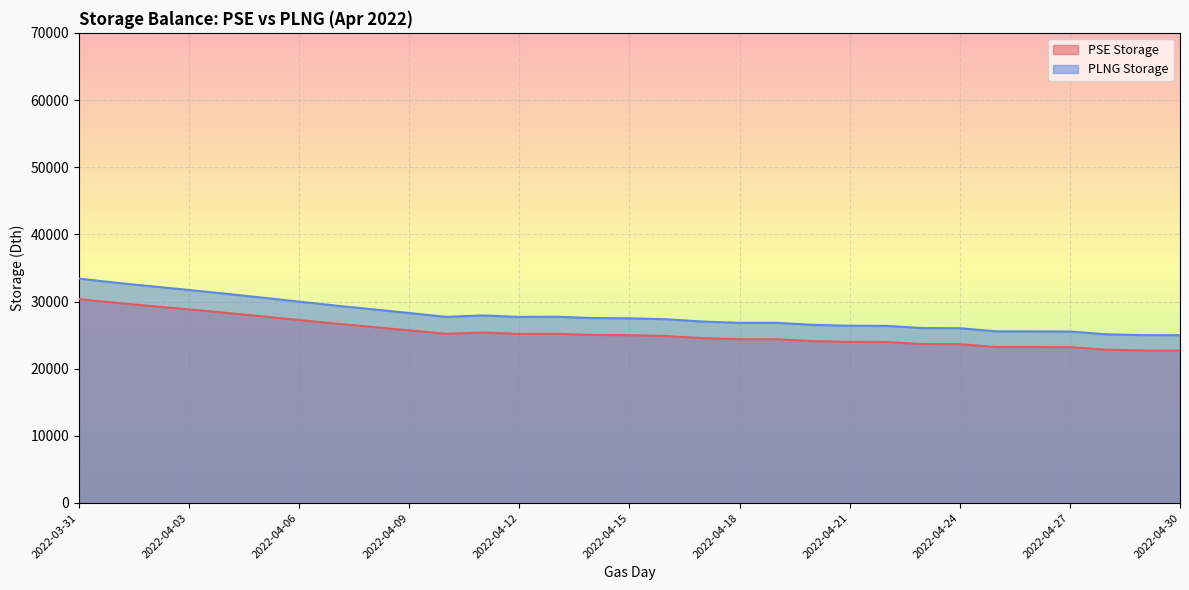

True or false: PSE Storage has more than 0 points higher than both neighbors.

True